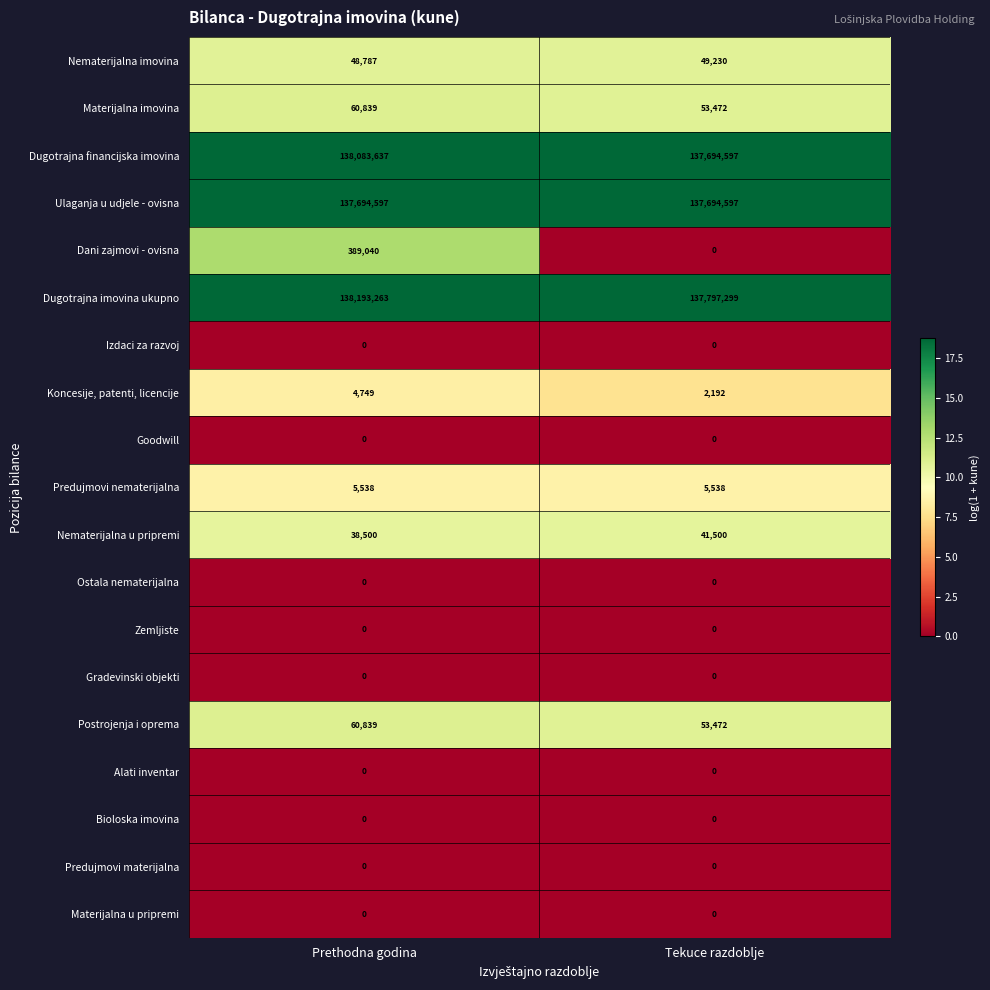

What is the difference between the highest and lowest values at Prethodna godina?

138193263